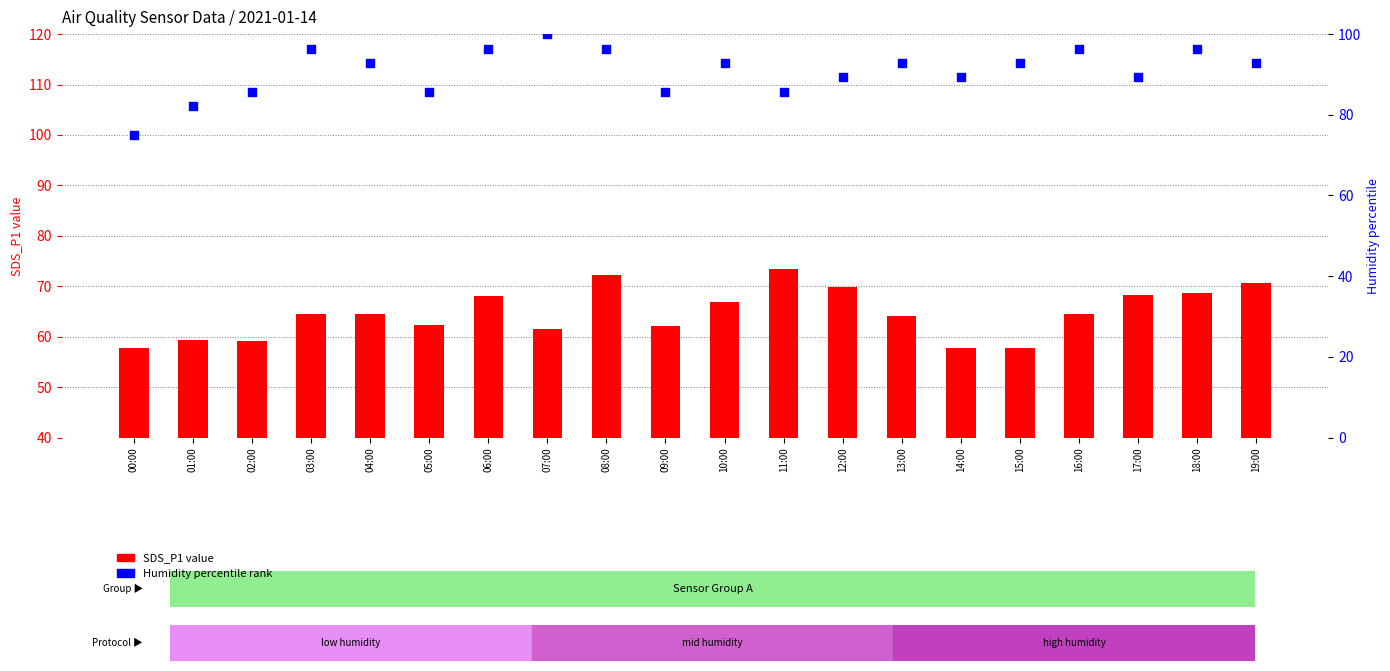

What are all the series names shown in the legend?

SDS_P1 value, Humidity percentile